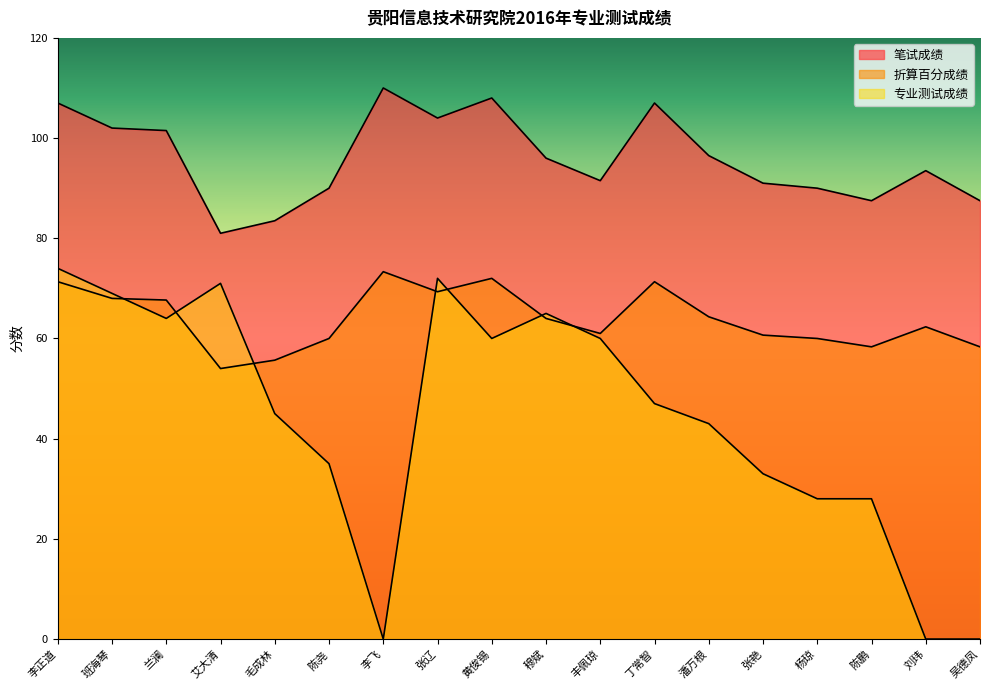

True or false: 笔试成绩 and 专业测试成绩 intersect in this chart.

False